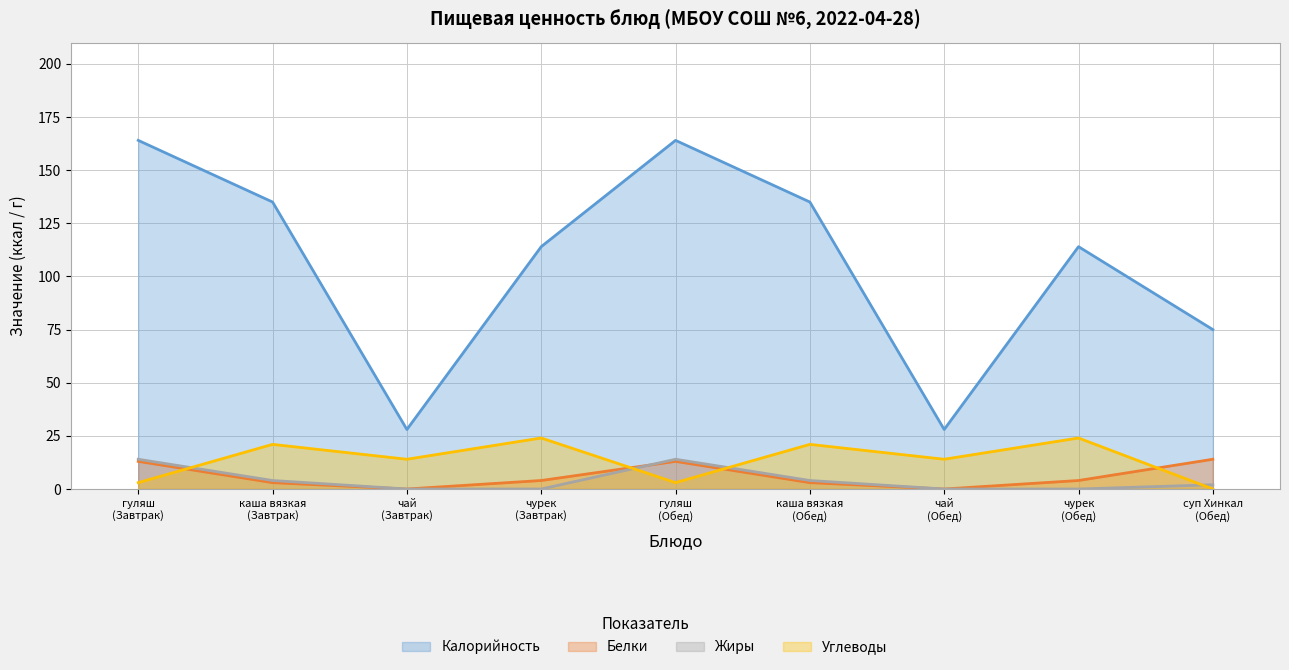

Reading left to right, list all the values displayed in this chart.

Калорийность: 164	135	28	114	164	135	28	114	75
Белки: 13	3	0	4	13	3	0	4	14
Жиры: 14	4	0	0	14	4	0	0	2
Углеводы: 3	21	14	24	3	21	14	24	0